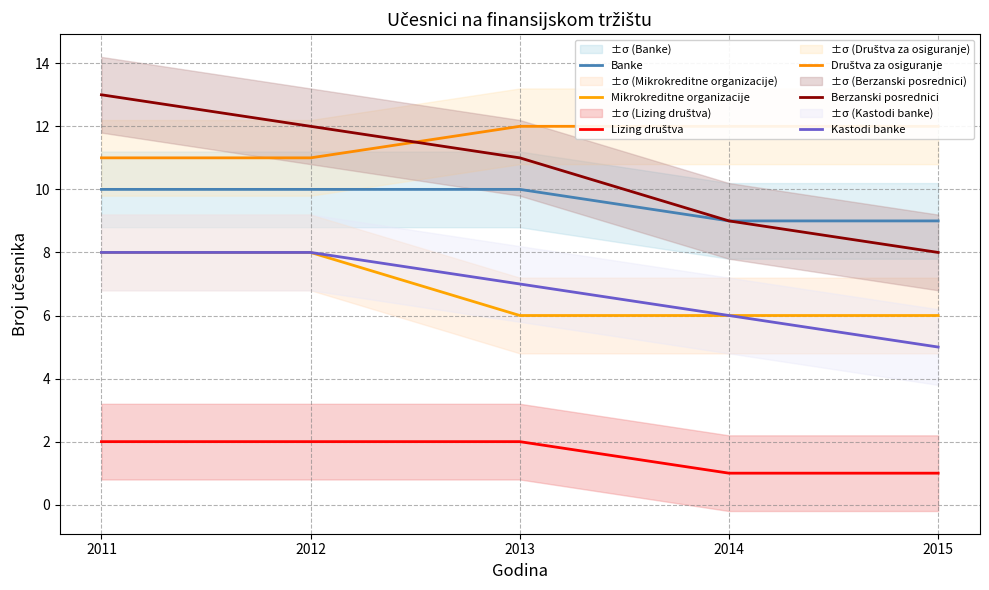

What is the difference between the second highest and second lowest values in the Kastodi banke series?

2